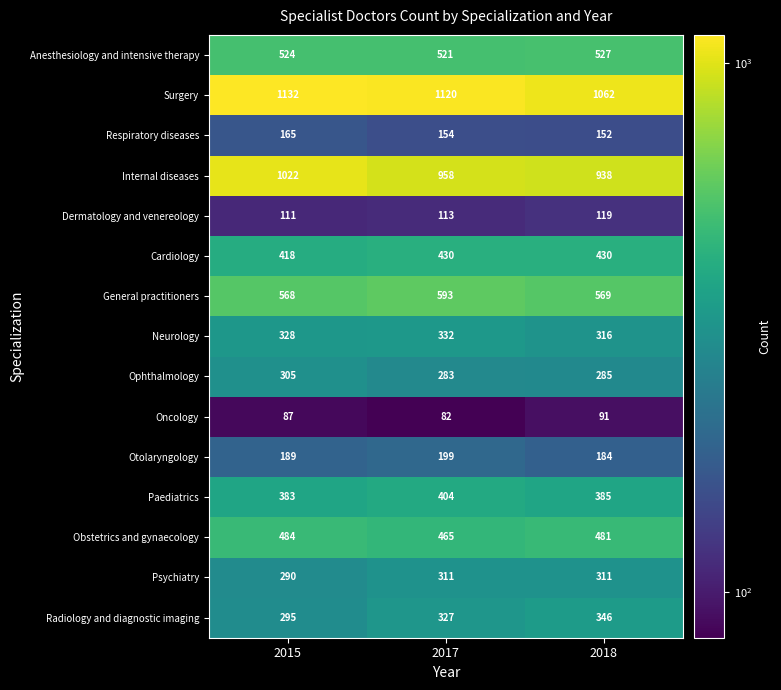

The Neurology series shows 536 at 2017. True or false?

False